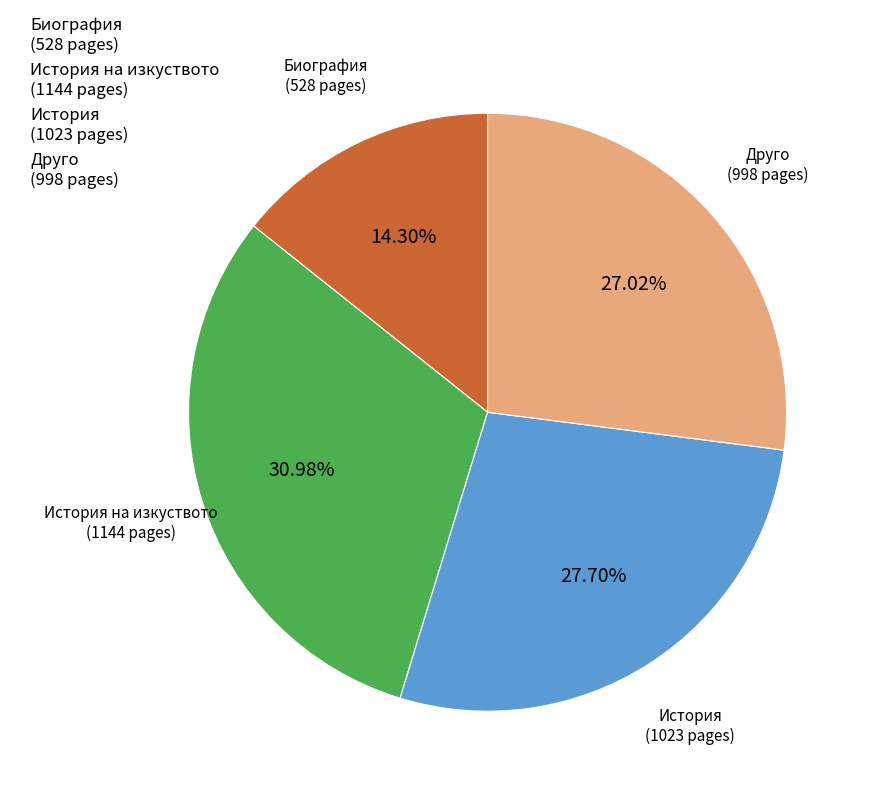

Between Биография (528 pages) and История на изкуството (1144 pages), which is larger?

История на изкуството (1144 pages)